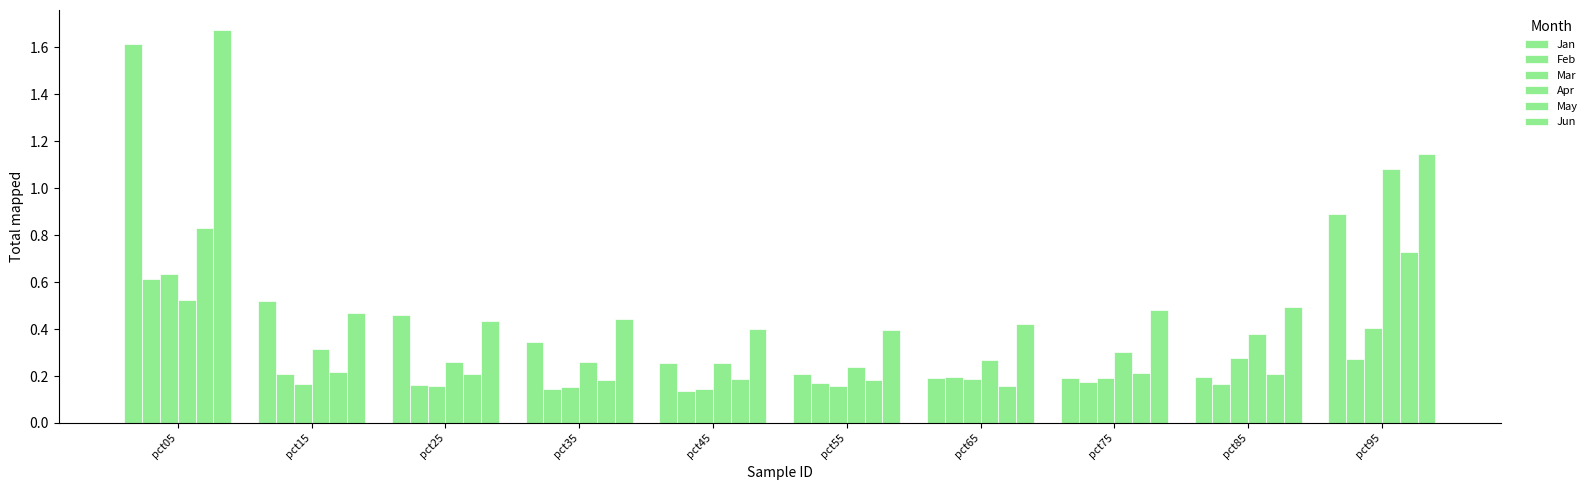

What is the value of the Mar bar at the 9th from the left?

0.3